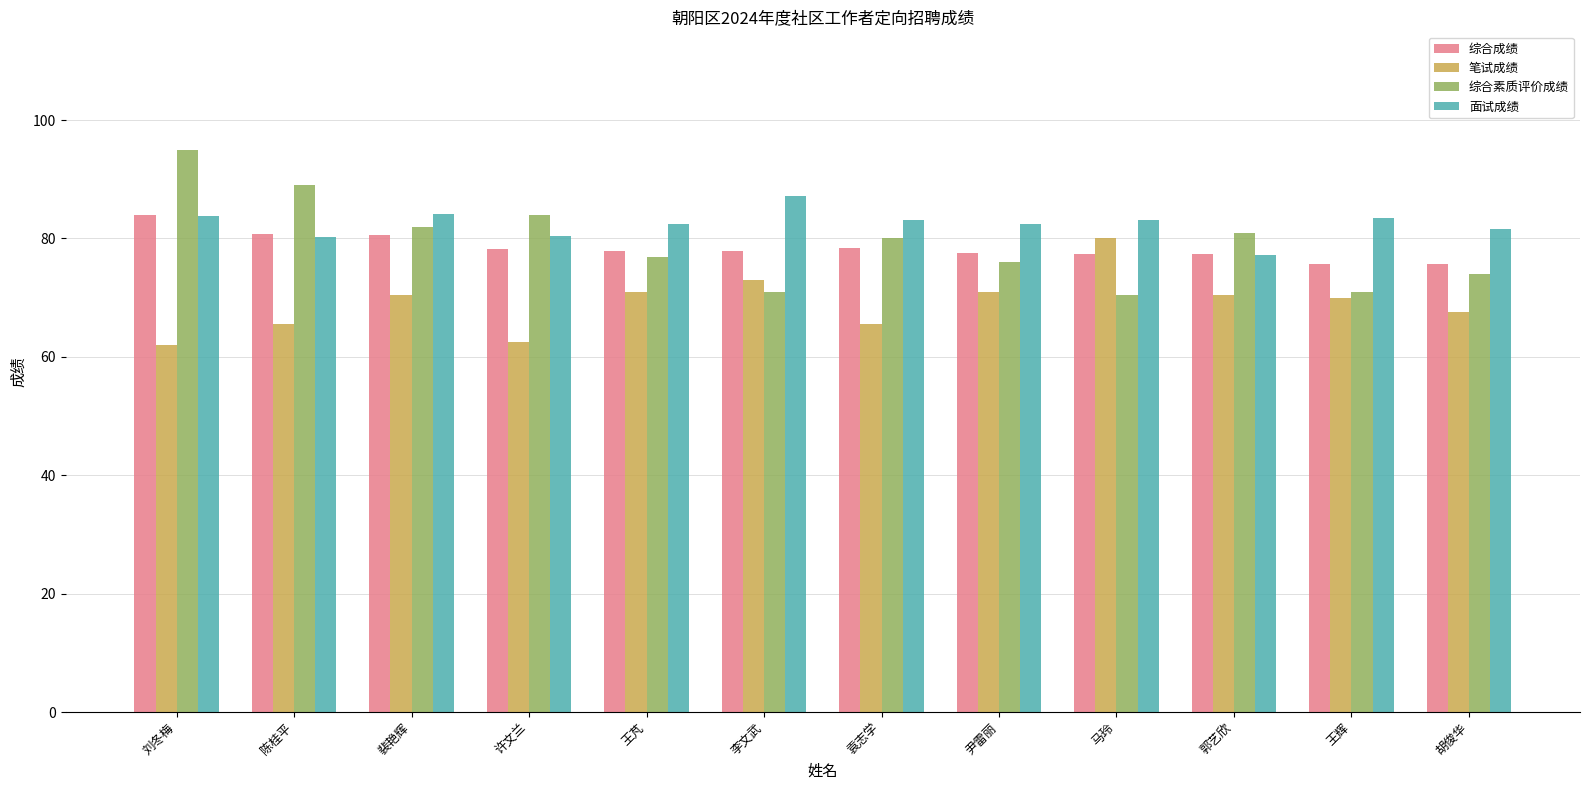

What is the label of the 5th bar from the right?

尹雷丽